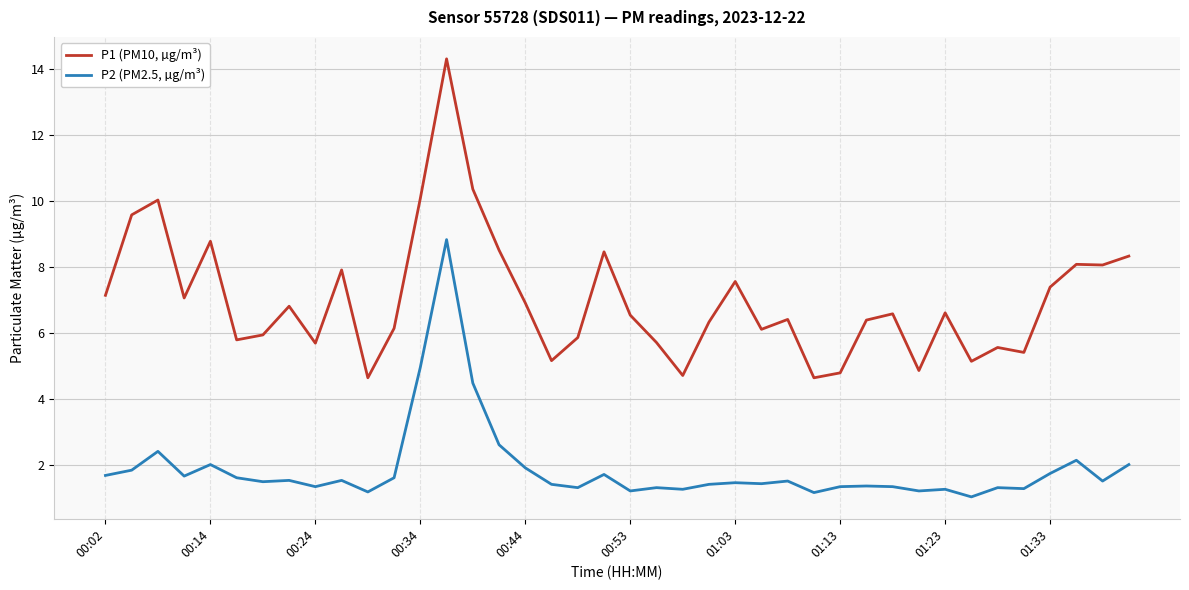

Does the chart have visible grid lines?

Yes